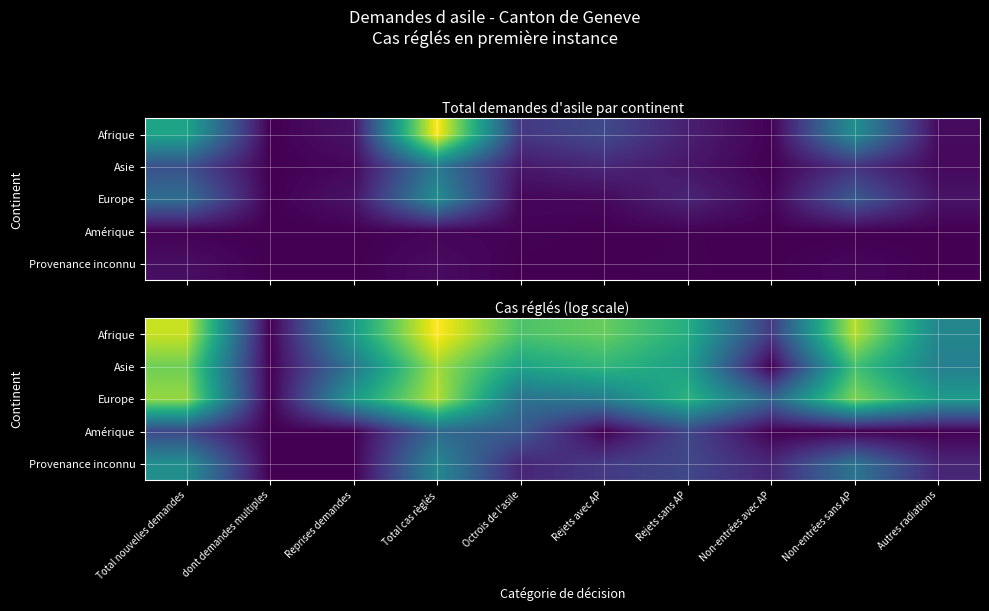

Between Non-entrées sans AP and Rejets avec AP, which is larger?

Non-entrées sans AP